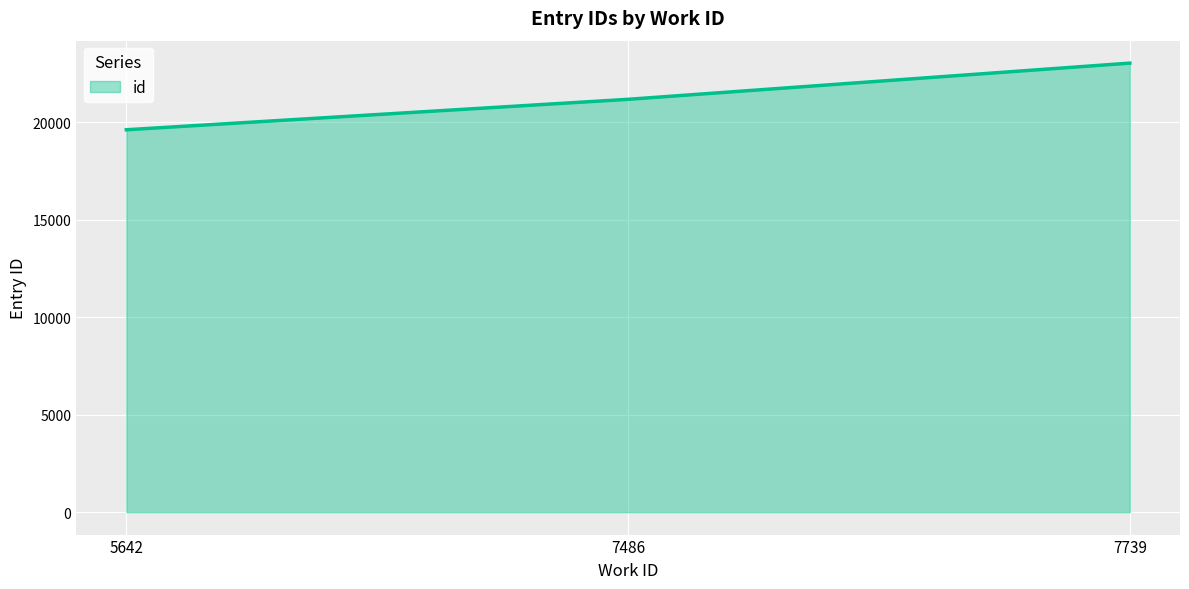

List the labels in order of value, smallest first.

5642, 7486, 7739